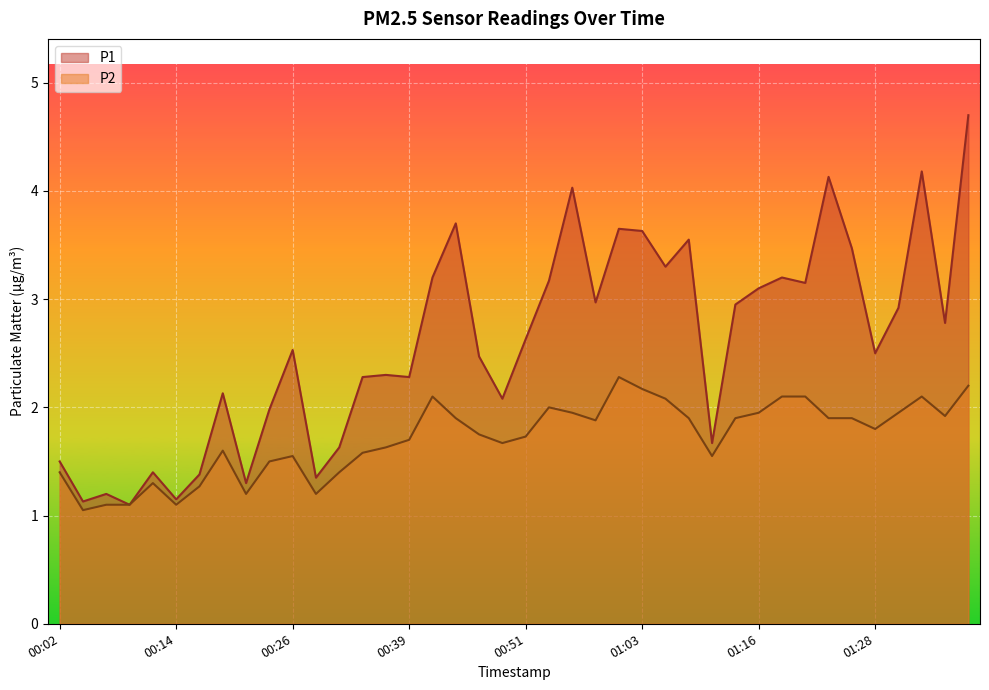

What is the total value across all series at 01:26?

5.4